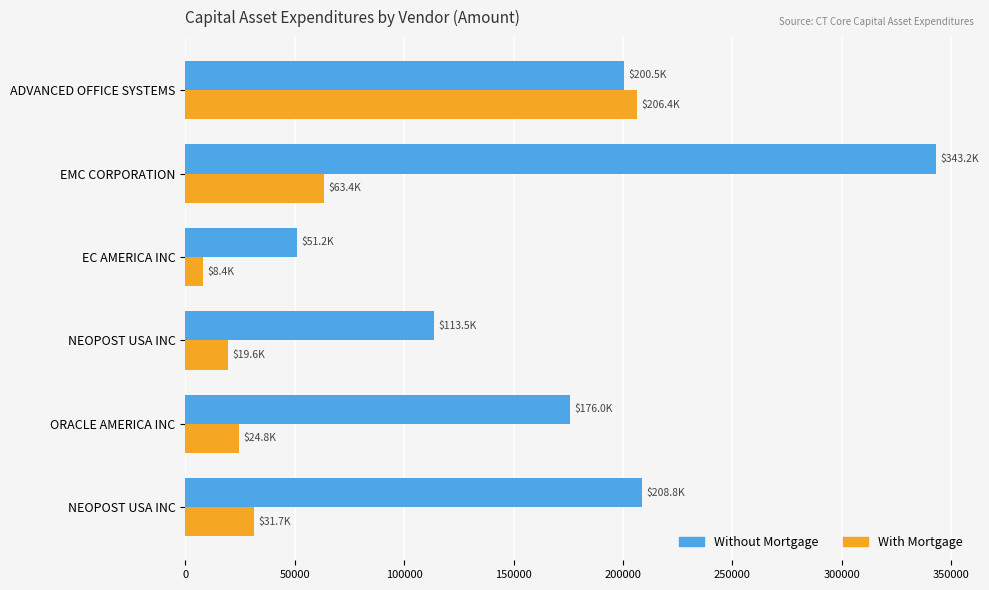

What are all the series names shown in the legend?

Without Mortgage, With Mortgage